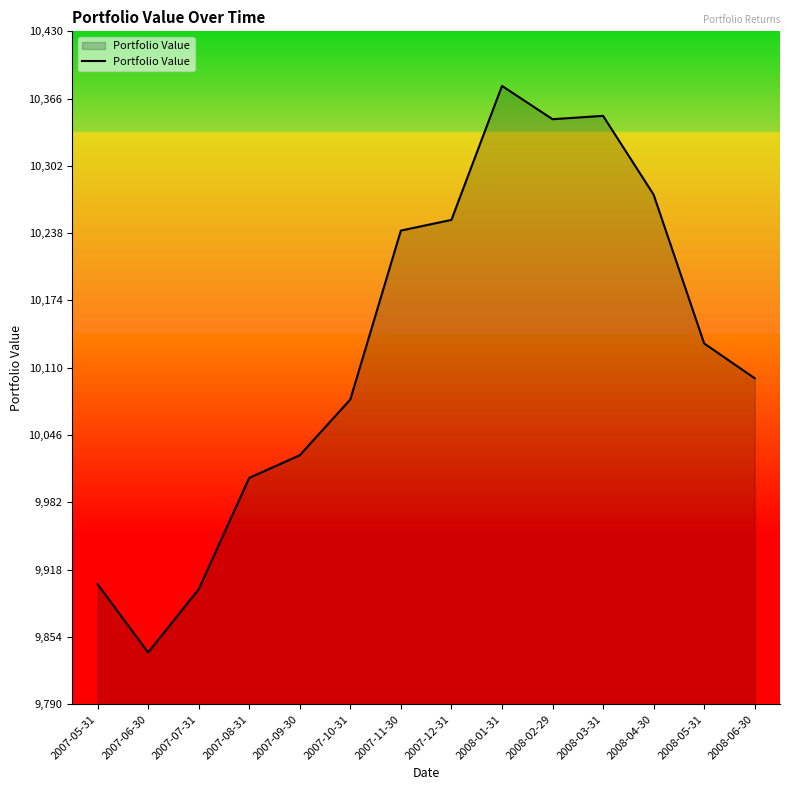

Which category has the lowest value across all series?

2007-06-30